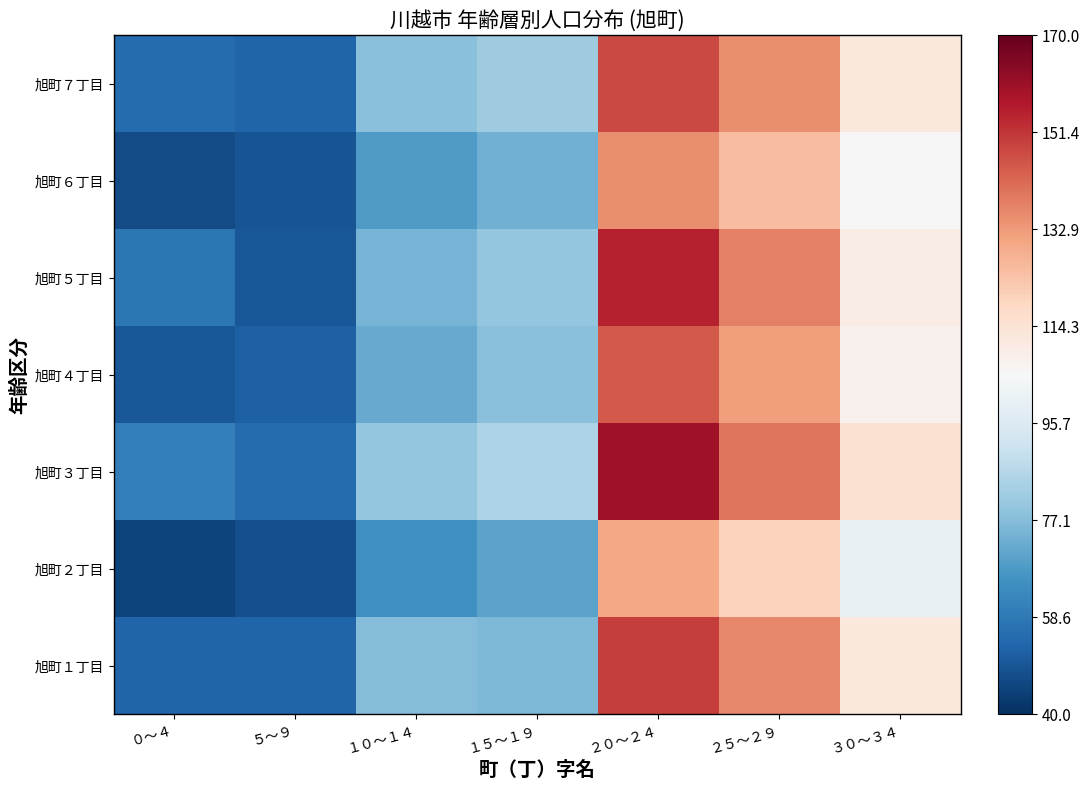

Rank the series by their maximum value, from lowest to highest.

旭町２丁目, 旭町６丁目, 旭町４丁目, 旭町７丁目, 旭町１丁目, 旭町５丁目, 旭町３丁目